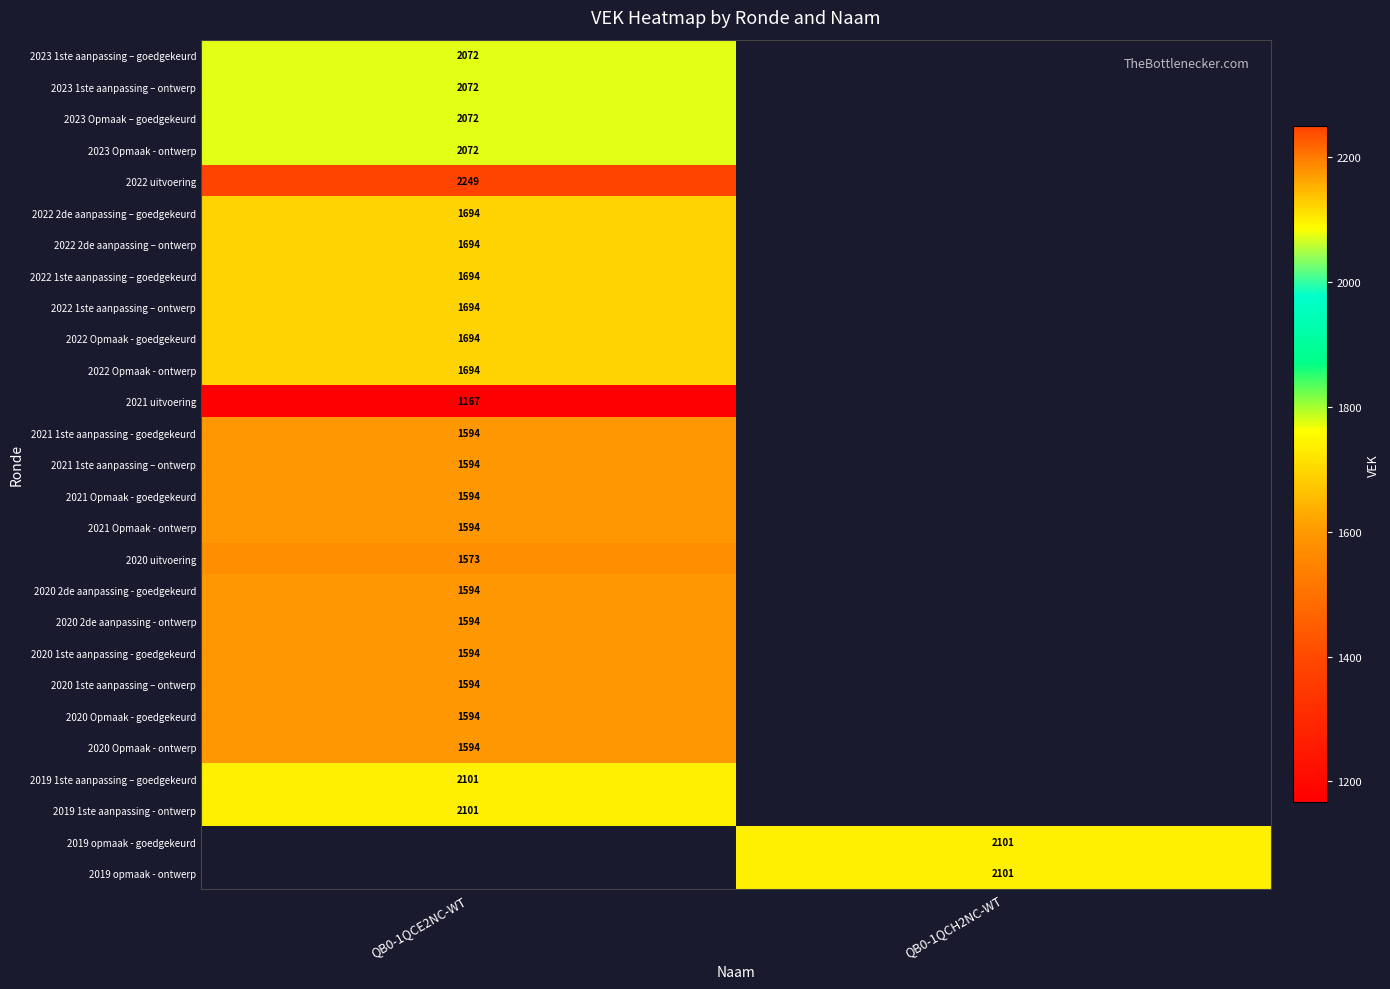

The value of 2021 Opmaak - goedgekeurd at QB0-1QCE2NC-WT is 1594. True or false?

True